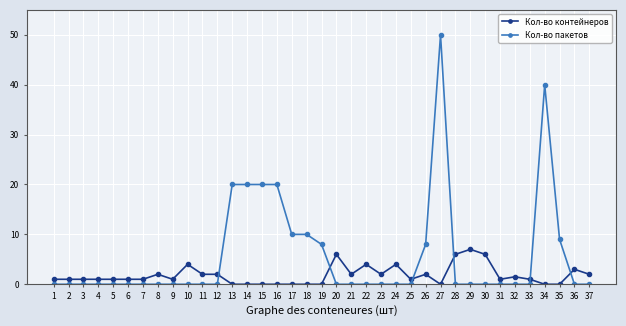

Reading left to right, transcribe all the data shown in this chart.

Кол-во контейнеров: 1=1.0	2=1.0	3=1.0	4=1.0	5=1.0	6=1.0	7=1.0	8=2.0	9=1.0	10=4.0	11=2.0	12=2.0	13=0.0	14=0.0	15=0.0	16=0.0	17=0.0	18=0.0	19=0.0	20=6.0	21=2.0	22=4.0	23=2.0	24=4.0	25=1.0	26=2.0	27=0.0	28=6.0	29=7.0	30=6.0	31=1.0	32=1.5	33=1.0	34=0.0	35=0.0	36=3.0	37=2.0
Кол-во пакетов: 1=0.0	2=0.0	3=0.0	4=0.0	5=0.0	6=0.0	7=0.0	8=0.0	9=0.0	10=0.0	11=0.0	12=0.0	13=20.0	14=20.0	15=20.0	16=20.0	17=10.0	18=10.0	19=8.0	20=0.0	21=0.0	22=0.0	23=0.0	24=0.0	25=0.0	26=8.0	27=50.0	28=0.0	29=0.0	30=0.0	31=0.0	32=0.0	33=0.0	34=40.0	35=9.0	36=0.0	37=0.0